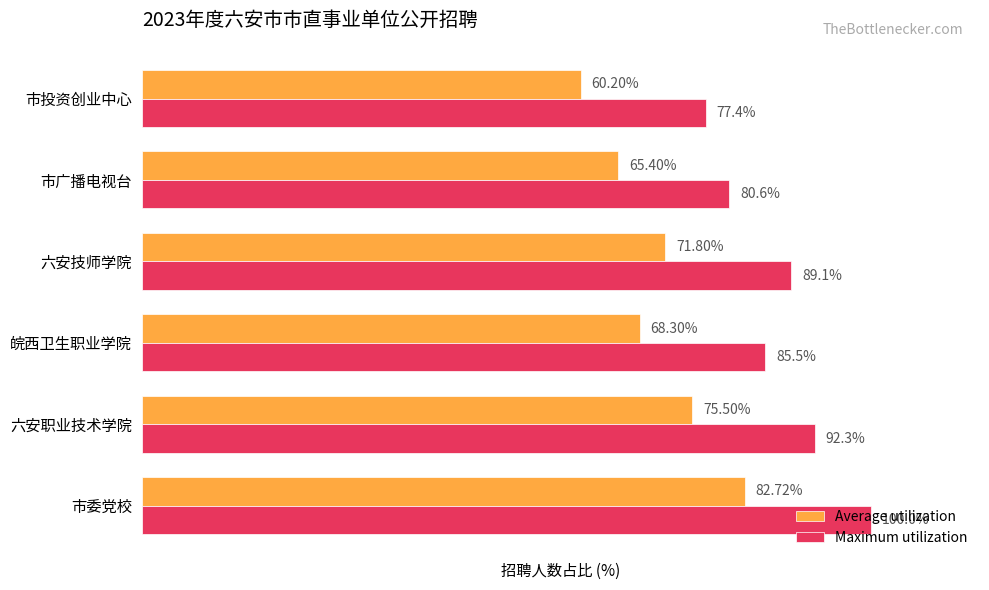

Rank the categories by Maximum utilization value from lowest to highest.

市投资创业中心, 市广播电视台, 皖西卫生职业学院, 六安技师学院, 六安职业技术学院, 市委党校